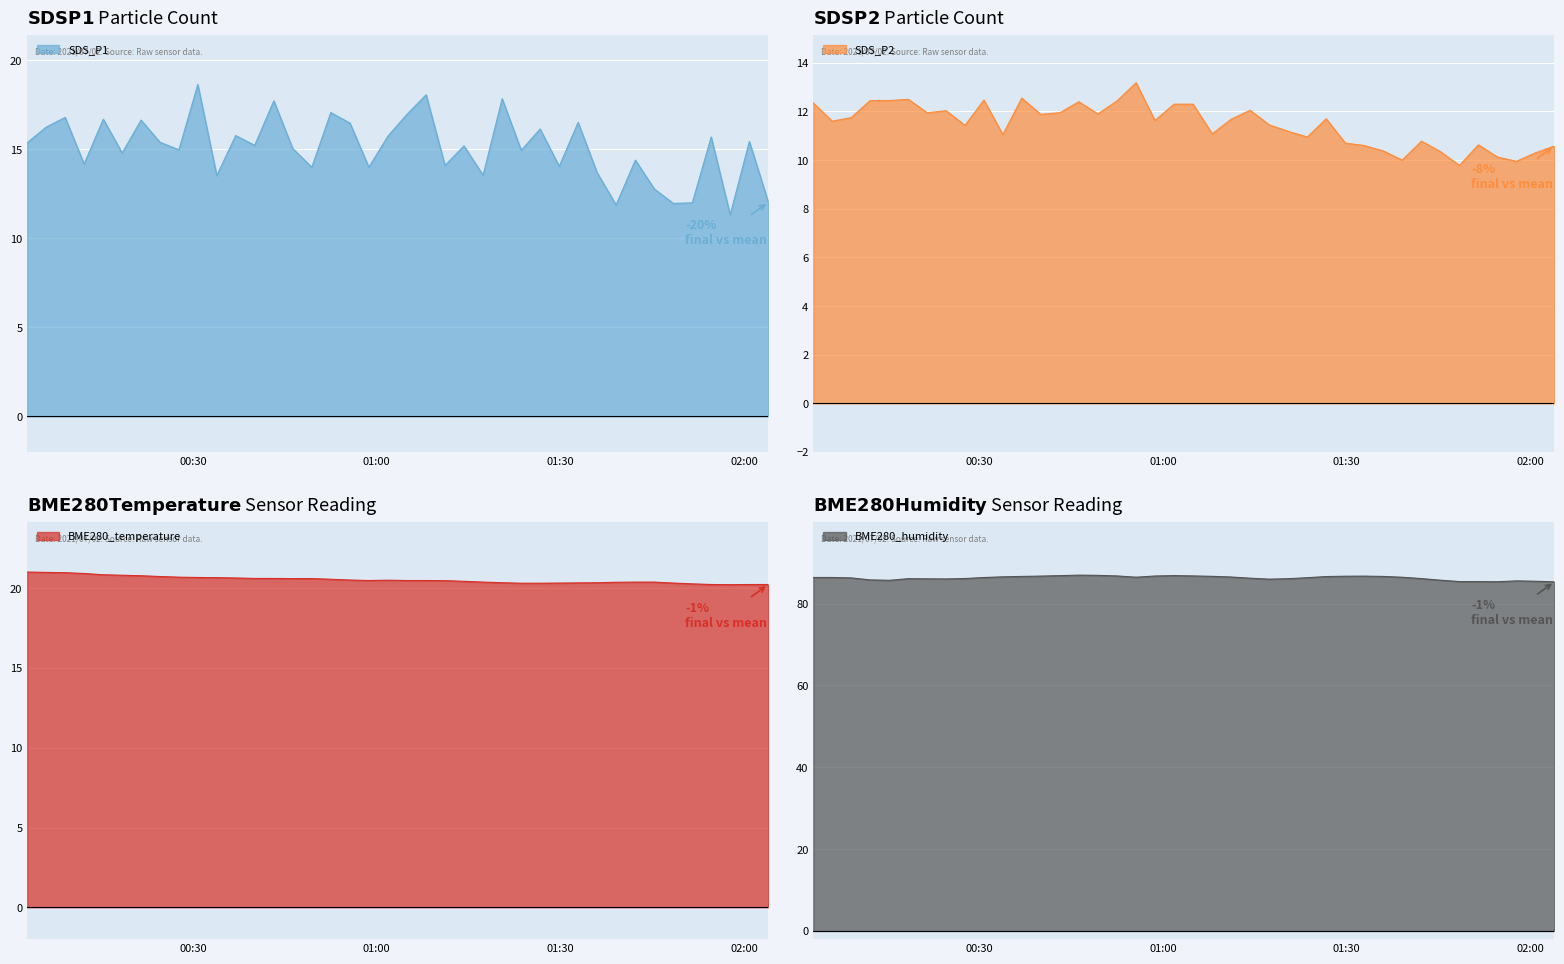

How many lines are shown in the chart?

4